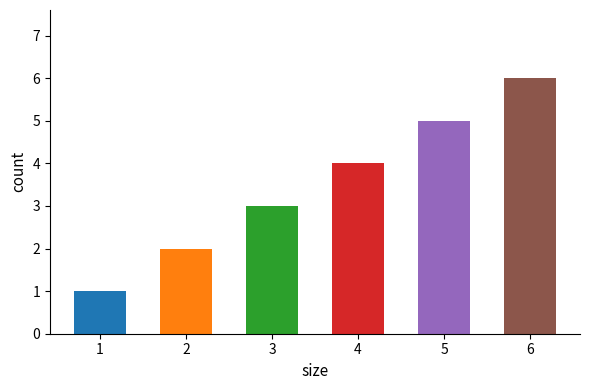

Which label corresponds to the largest value in the chart?

6